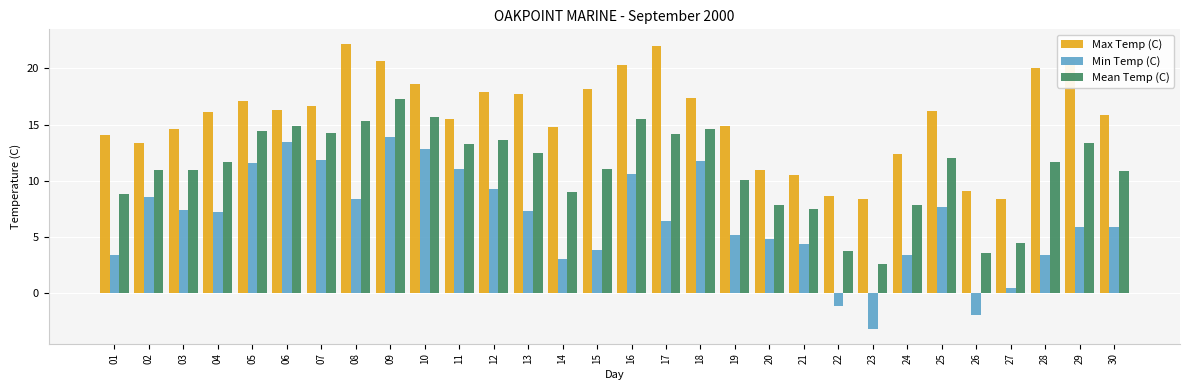

What is the difference between the highest and lowest values at 11?

4.4